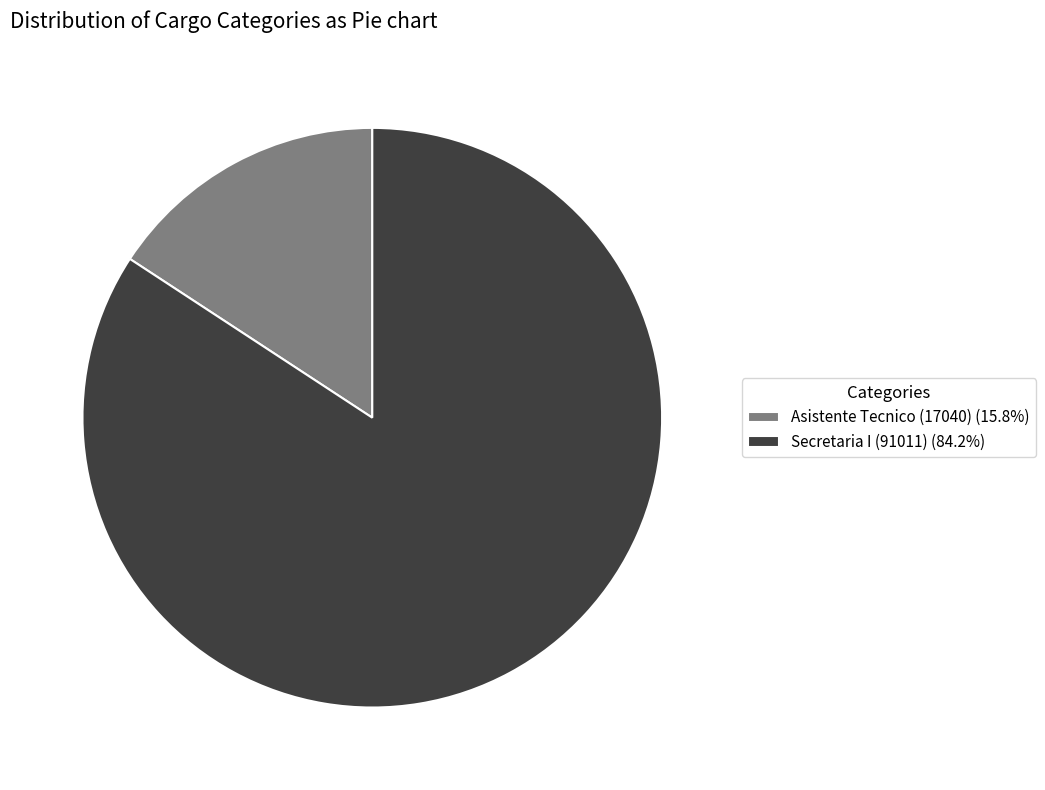

Does Secretaria I (91011) account for over 50% of the chart?

Yes